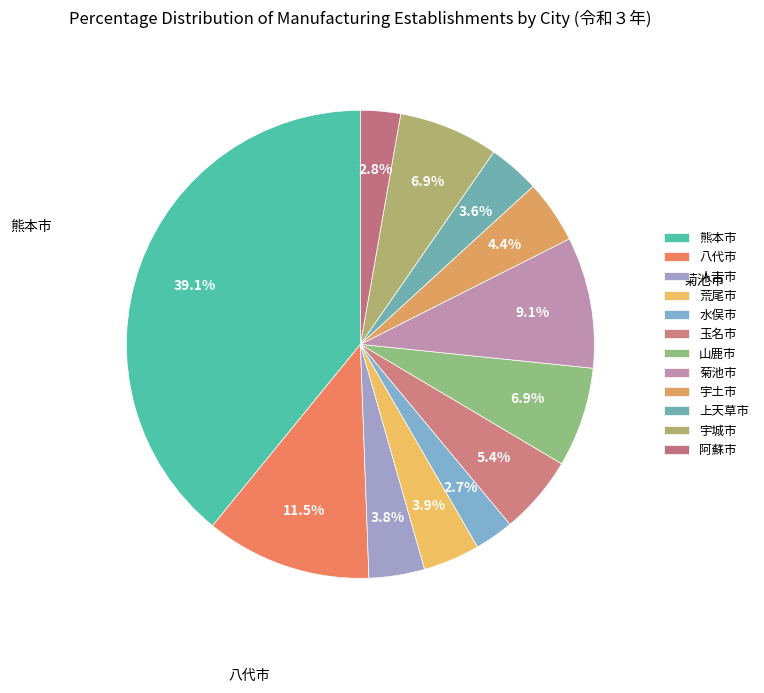

What percentage do 水俣市 and 人吉市 together represent?

6.5%